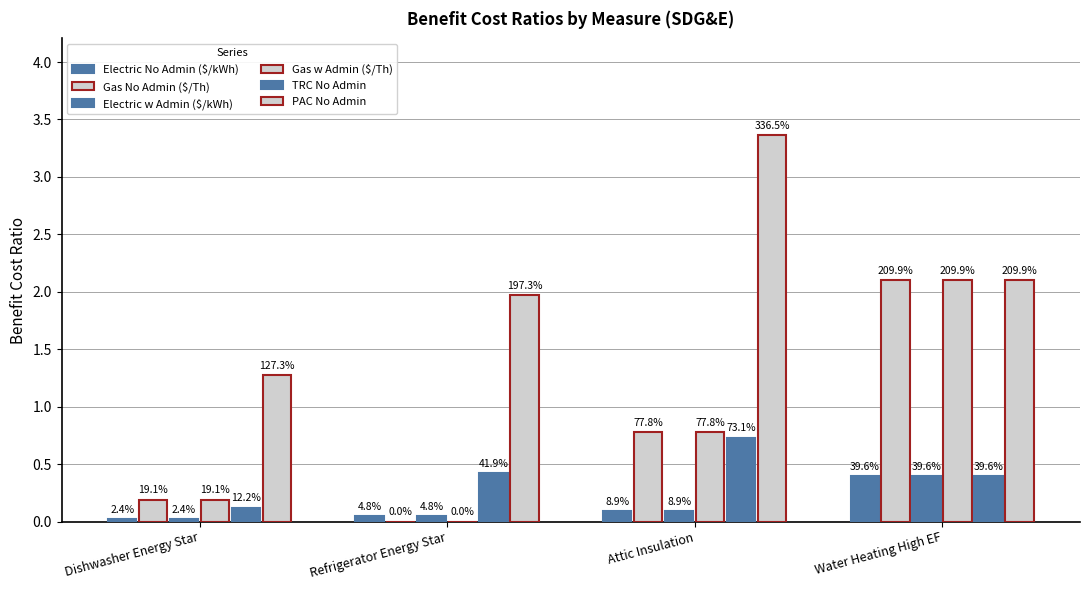

What is the total value across all series at Attic Insulation?

5.8